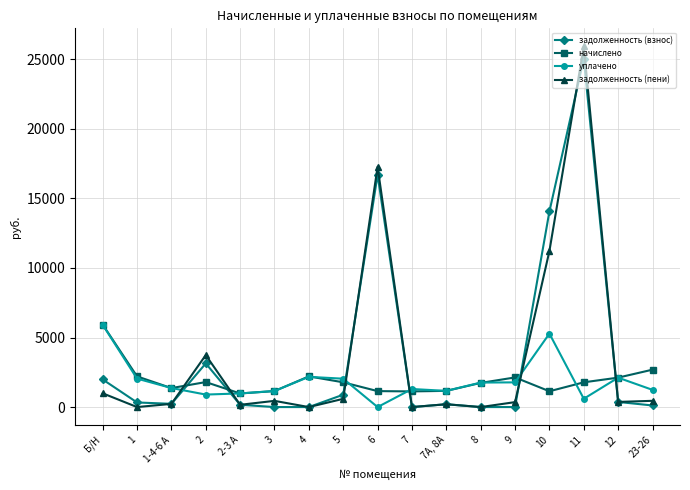

What is the difference between the highest and lowest values at 2?

2839.2